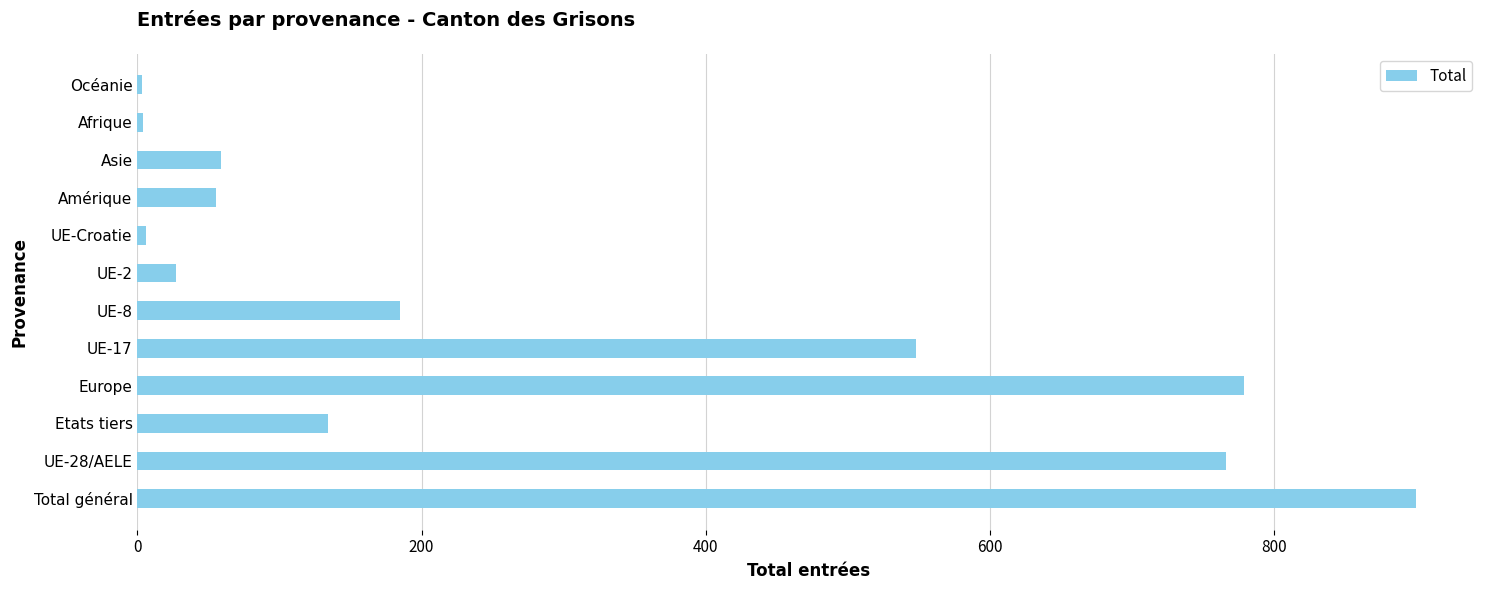

What is the difference between the maximum and minimum values?

897